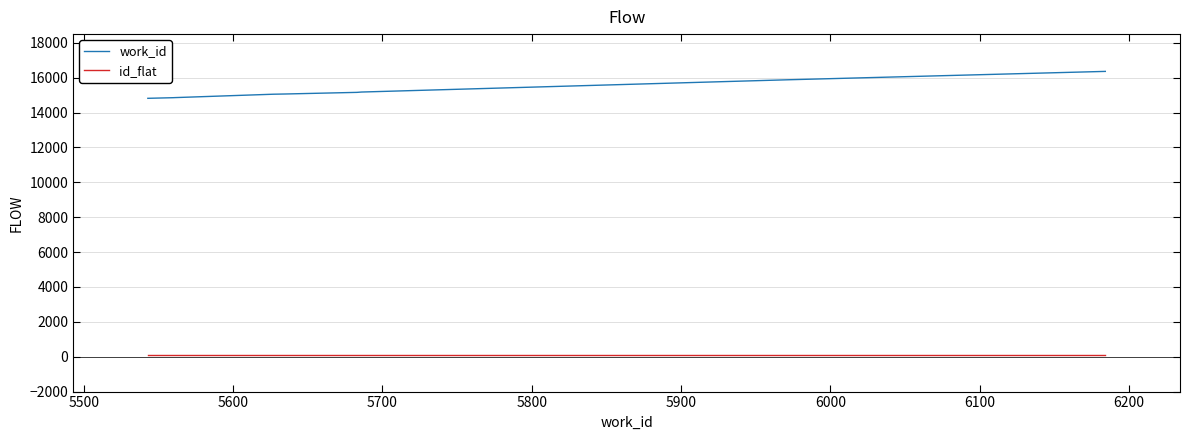

Rank the series by their average value, from lowest to highest.

id_flat, work_id